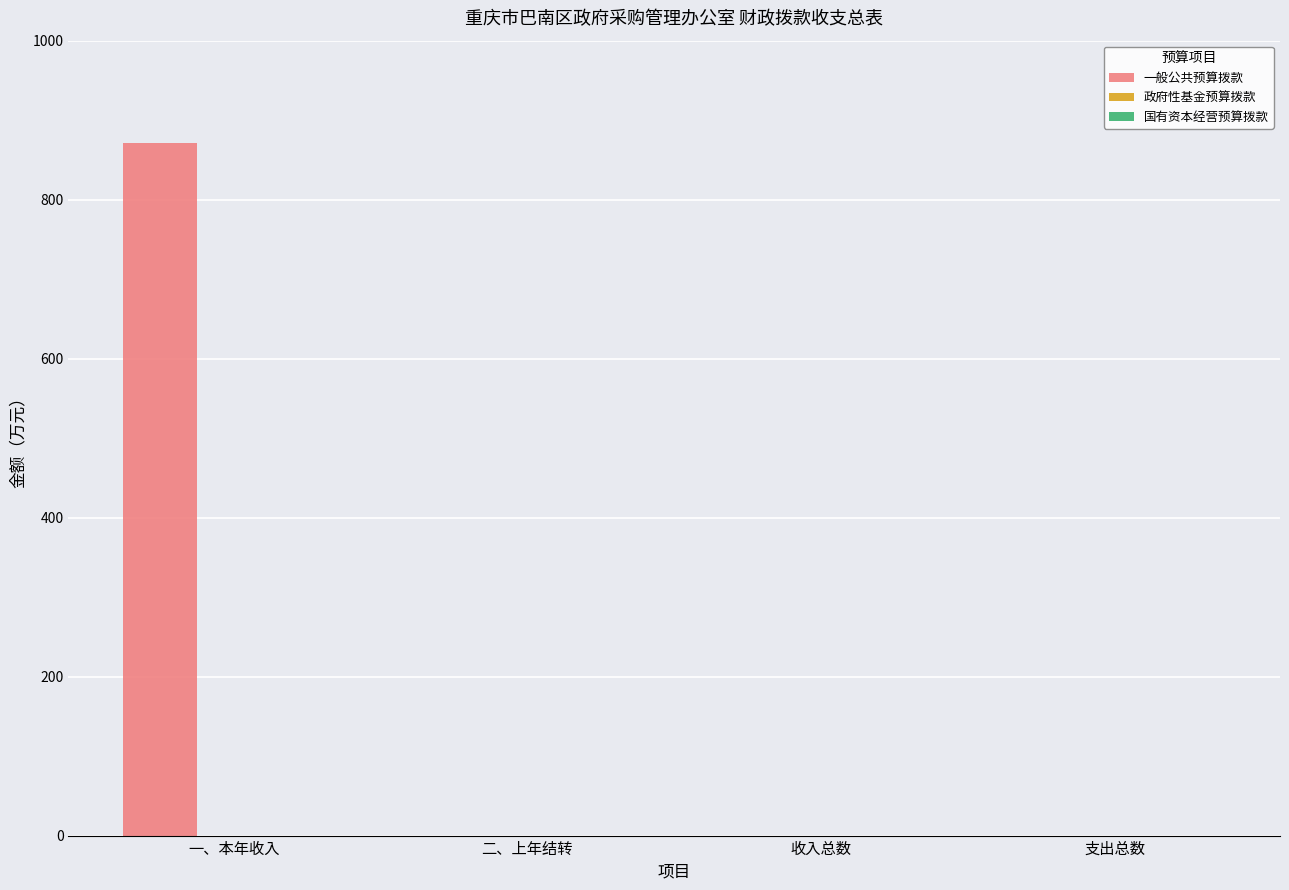

What is the maximum value shown in the chart?

871.4